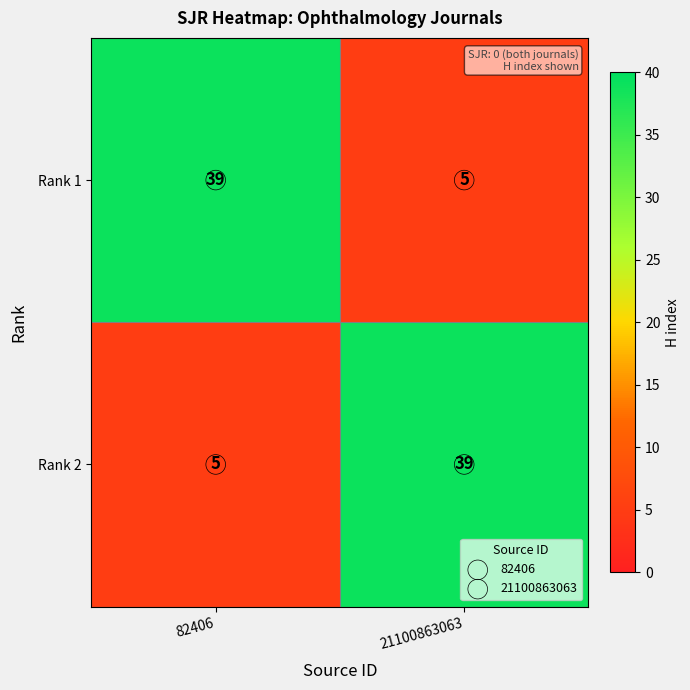

What is the difference between the highest and lowest values at 21100863063?

34